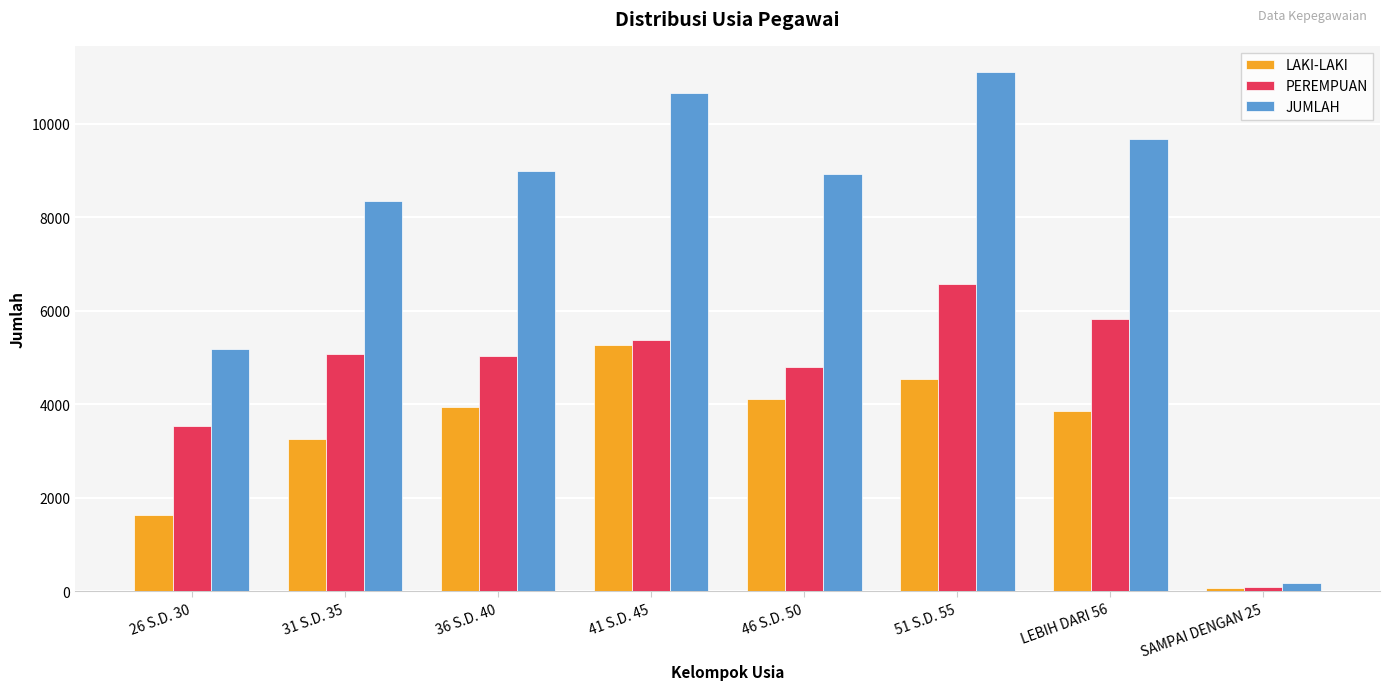

What is the maximum value for LAKI-LAKI?

5276